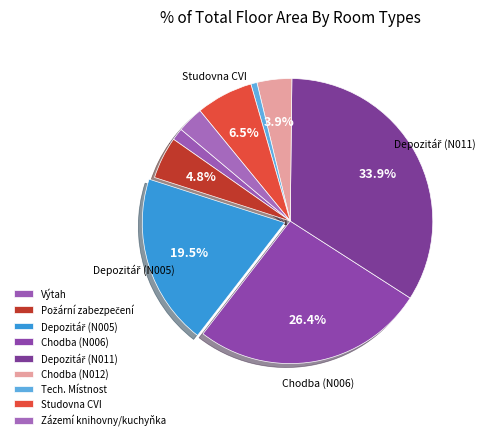

Count the number of slices in the pie.

9